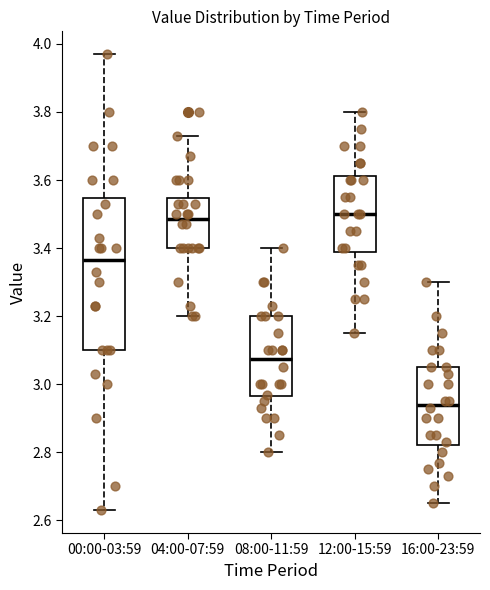

Which box has the lowest median line?

16:00-23:59